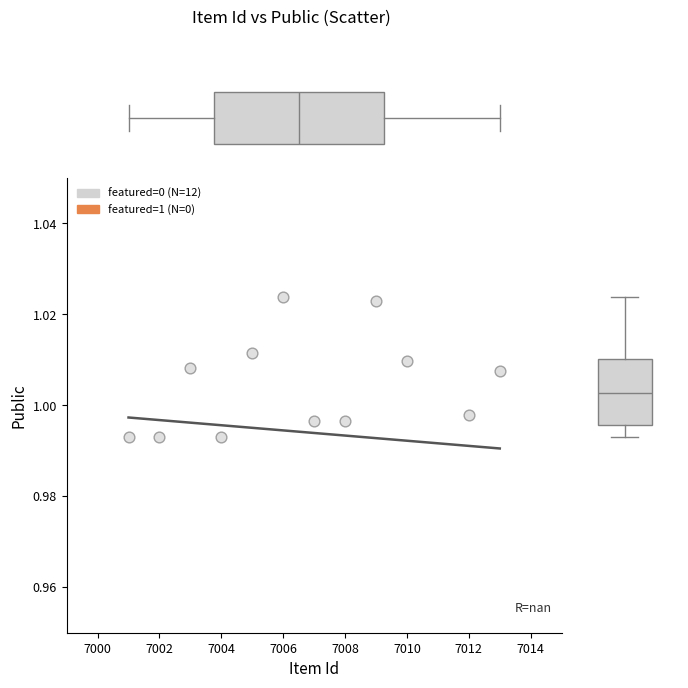

What is the range of X values (max minus min)?

12.0